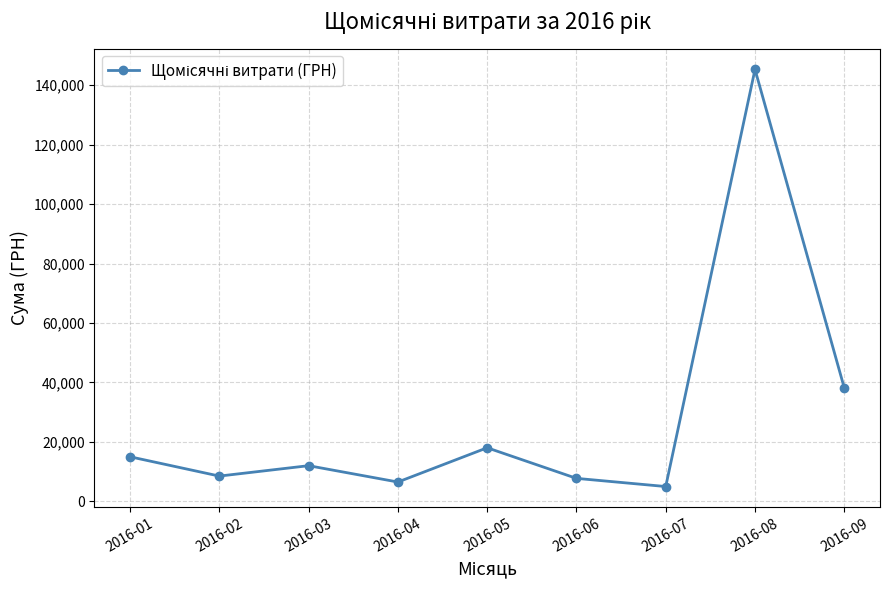

Is it true that the value at 2016-08 is 145343.9?

True